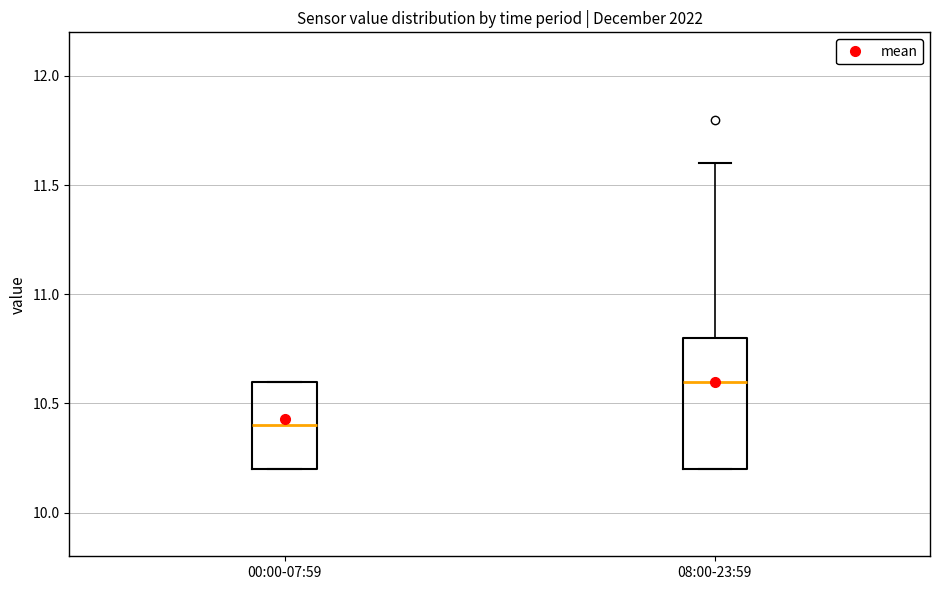

Where is the lower edge of the box for 00:00-07:59 on the y-axis? The values are not printed on the chart, so give them approximately, as read against the axis.

10.2